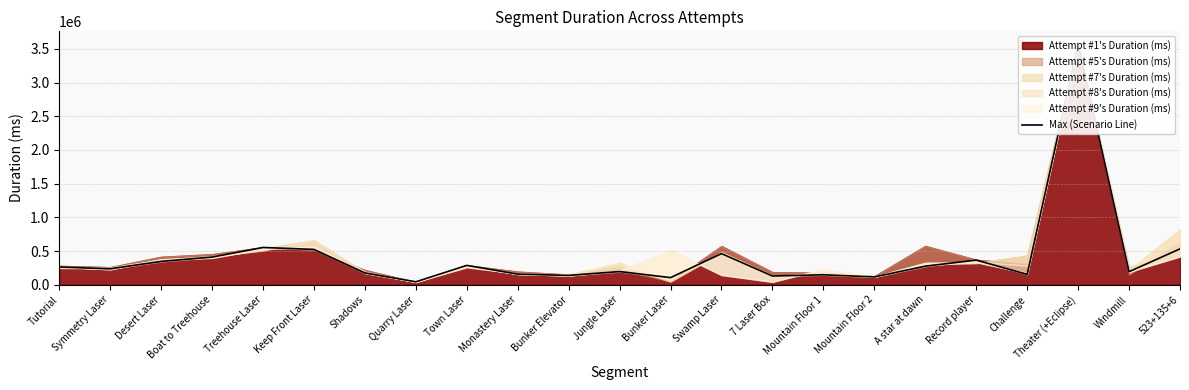

At which label is the value closest to 1806642?

Treehouse Laser